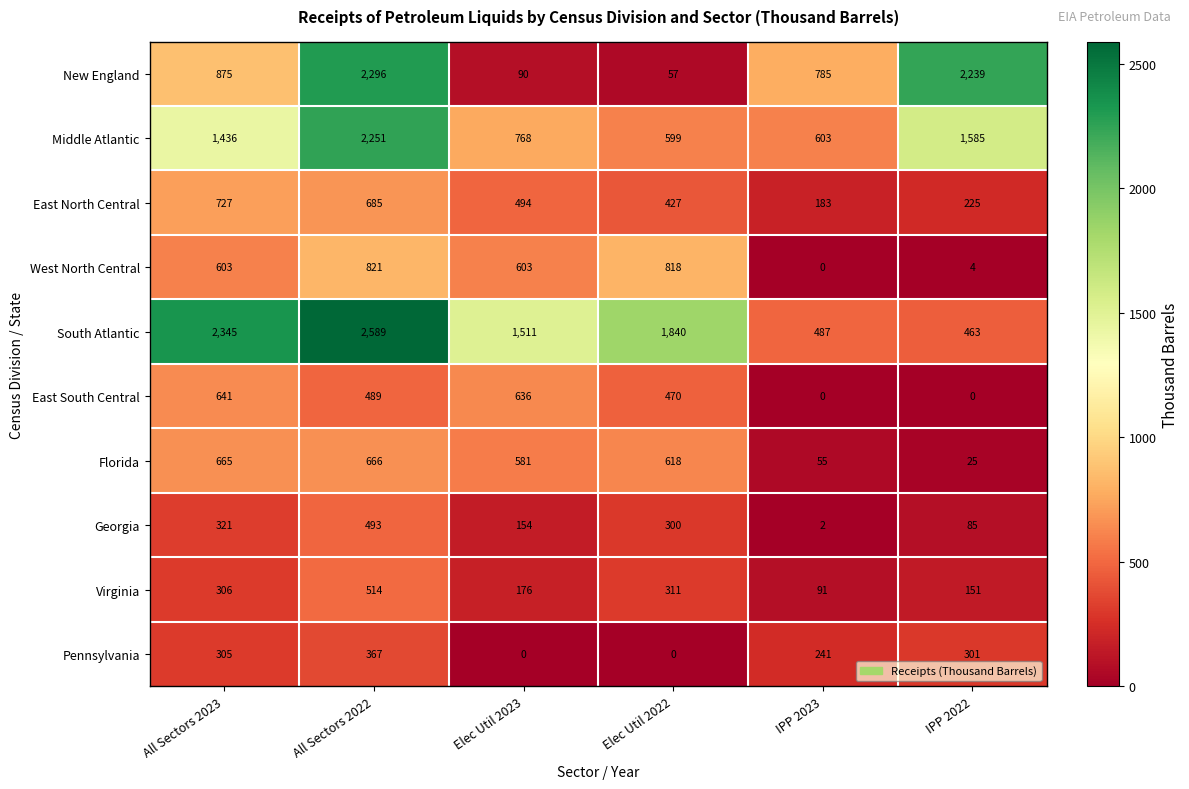

Which category has the highest value in the Pennsylvania series?

All Sectors 2022